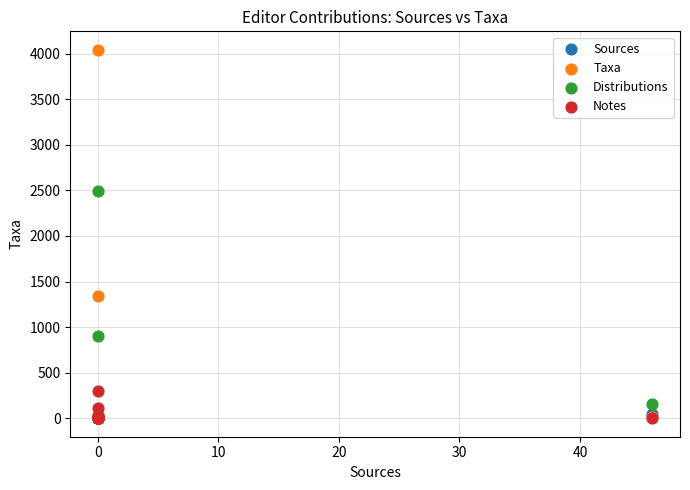

What are all the series names shown in the legend?

Sources, Taxa, Distributions, Notes